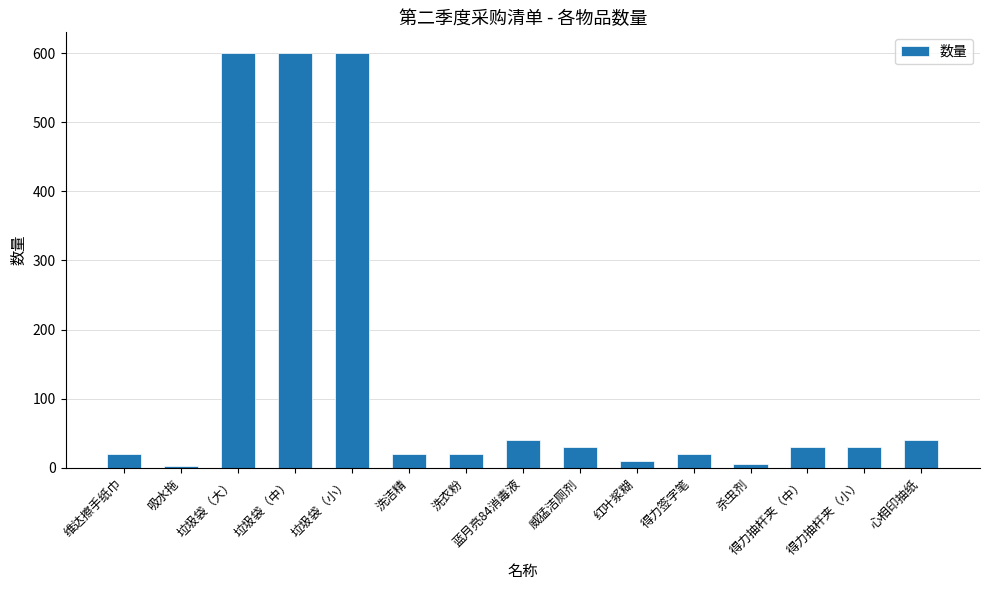

What value does the data have at 洗洁精?

20